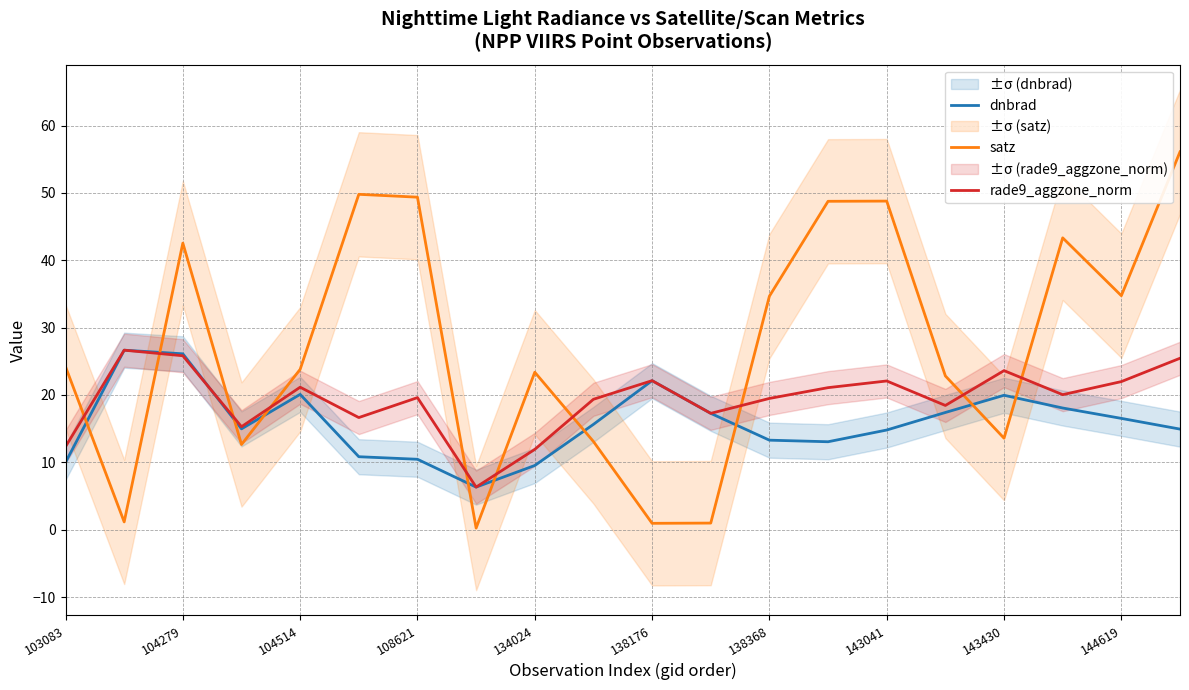

At which label is satz closest to 28?

103083